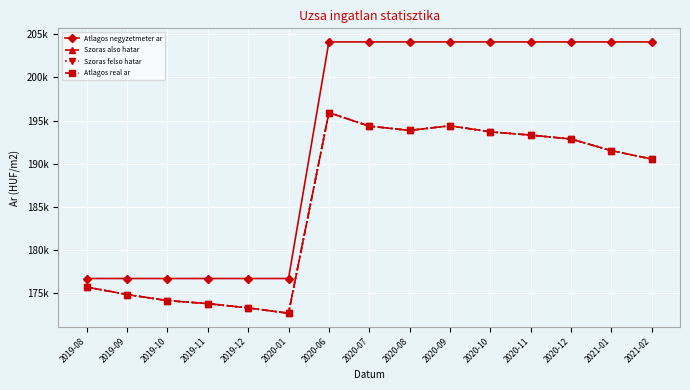

Rank the series at 2020-10 from lowest to highest value.

Szoras also hatar, Szoras felso hatar, Atlagos real ar, Atlagos negyzetmeter ar